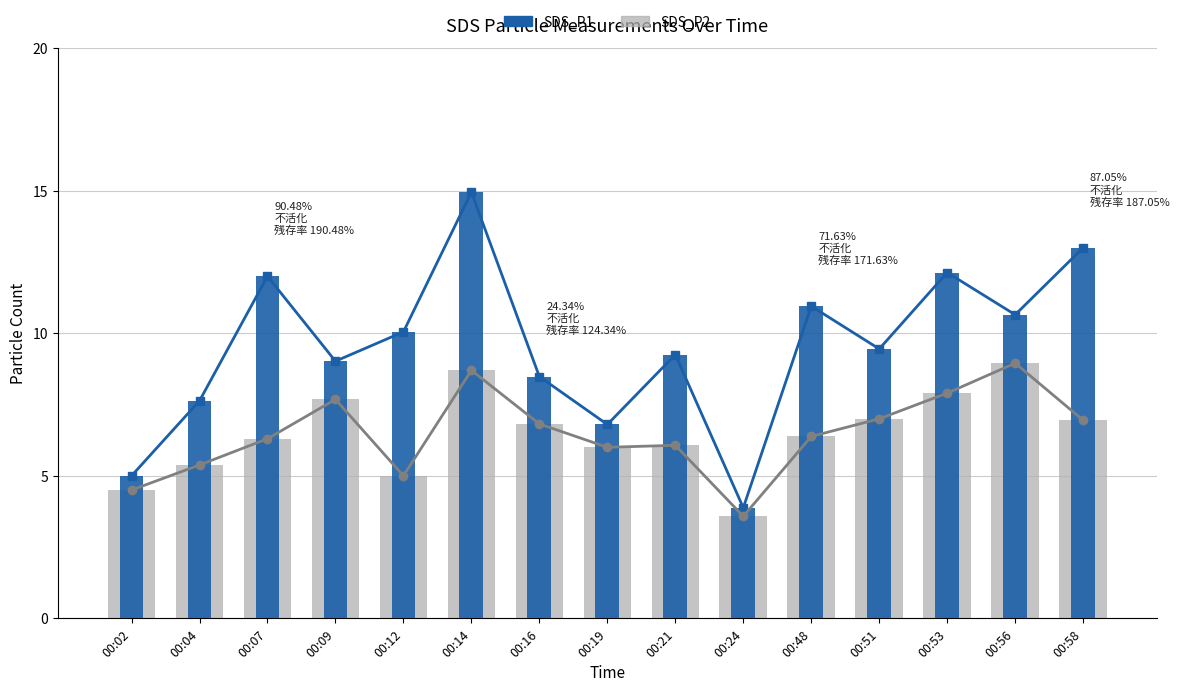

Is the value of SDS_P2 at 00:53 greater than the value of SDS_P1 at 00:07?

No